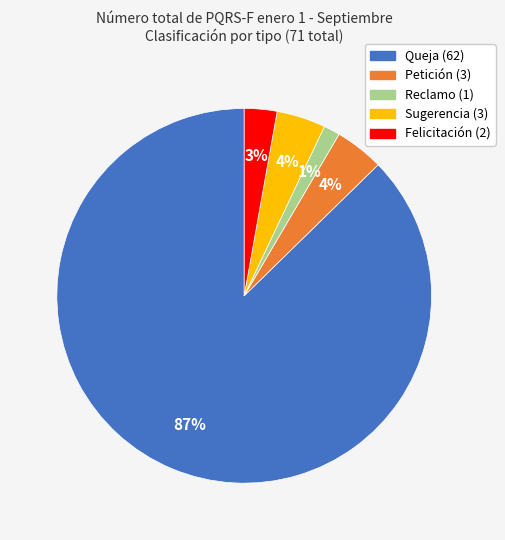

What is the smallest slice in the pie chart?

Reclamo